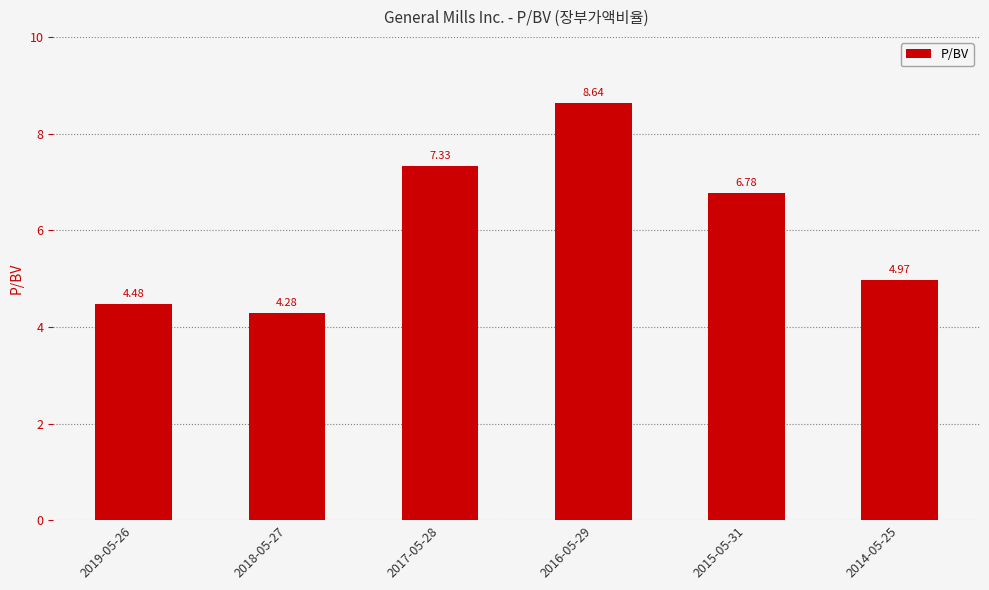

What is the sum of the values at 2019-05-26 and 2018-05-27?

8.8